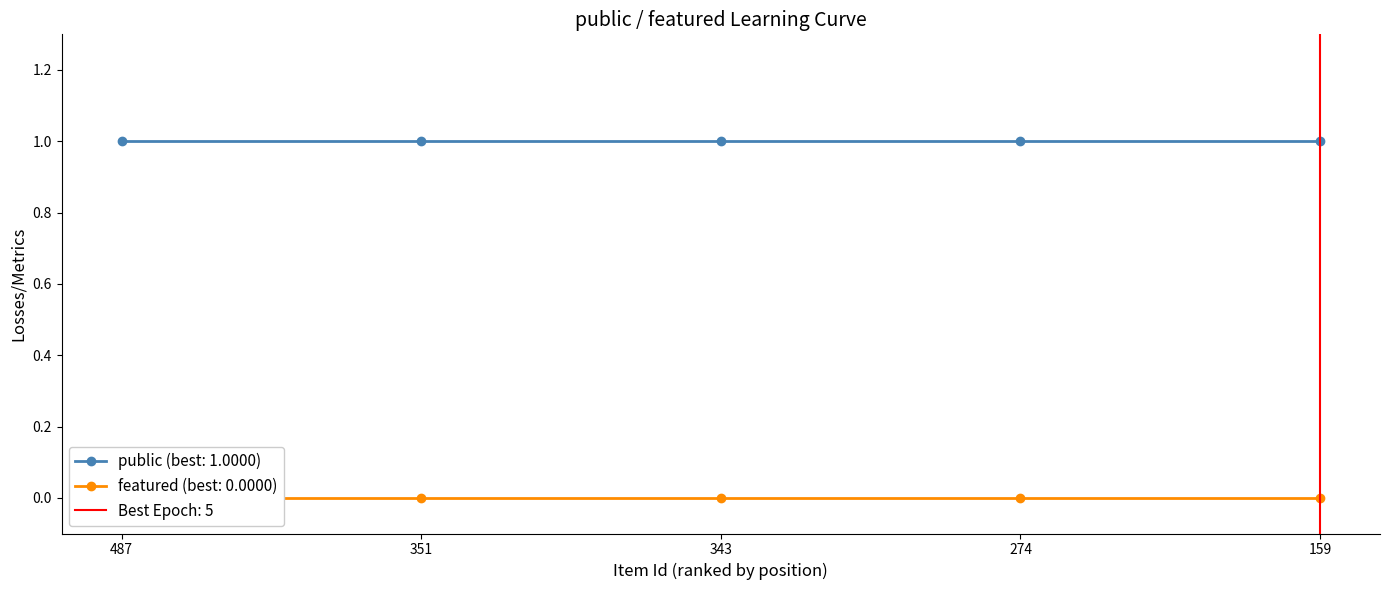

At which label does featured reach its minimum?

487